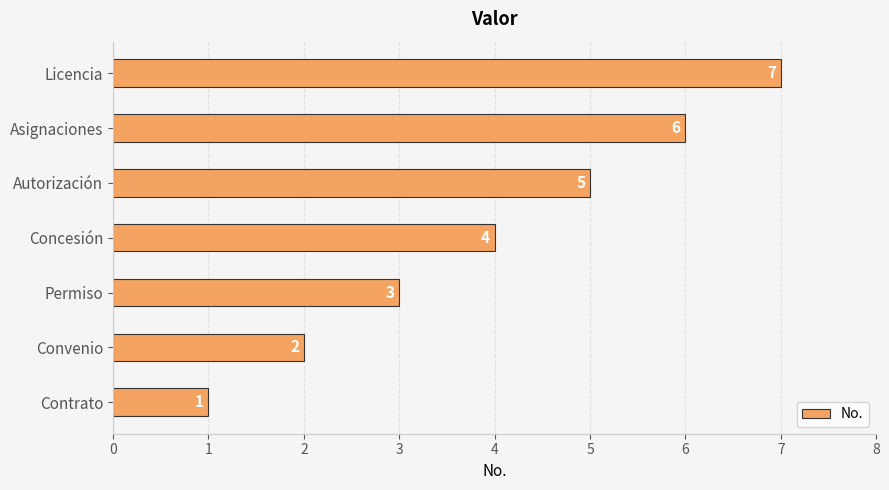

How many values are below 4?

3